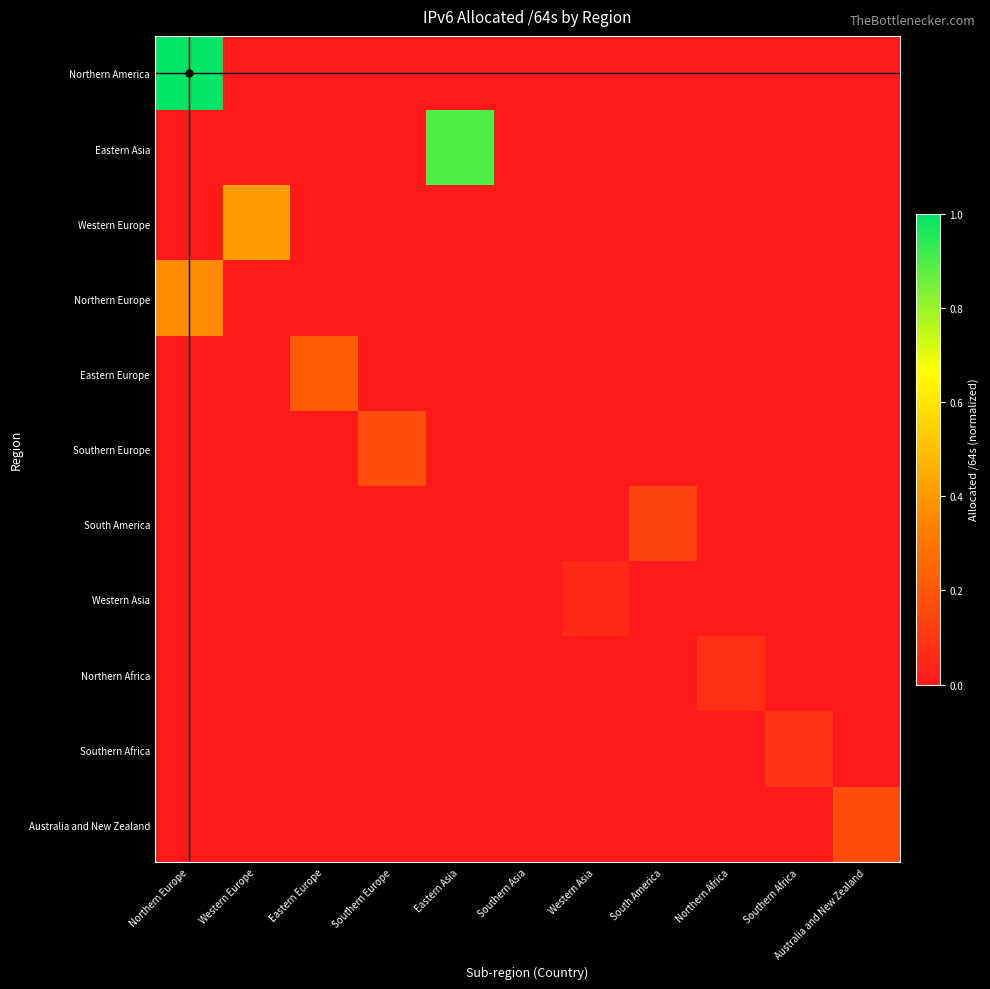

What is the greatest value displayed?

1.0